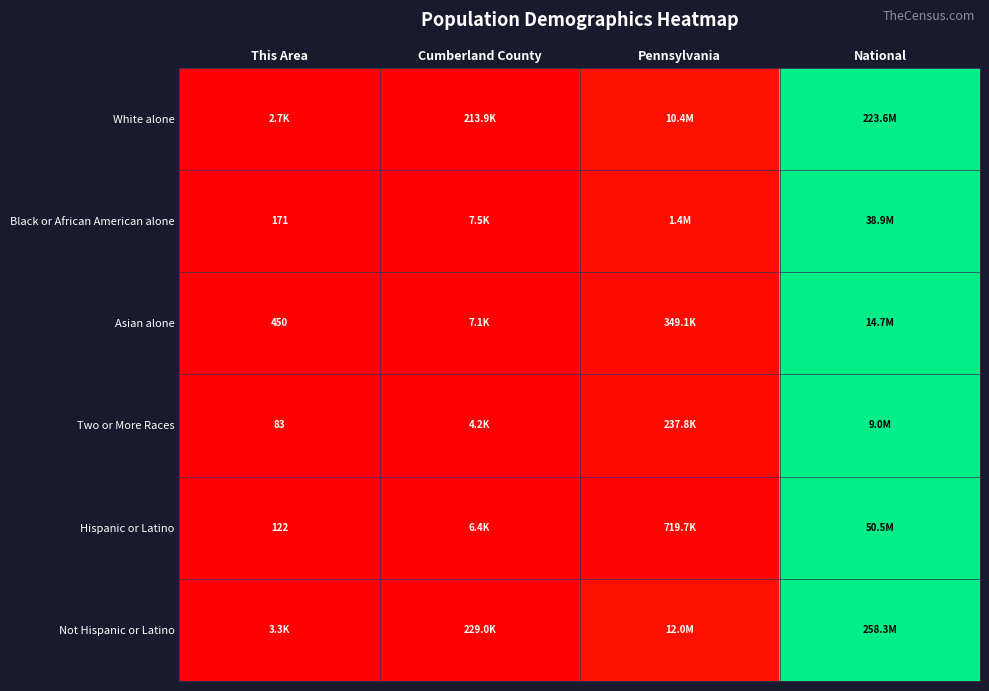

How many series are shown in this chart?

6